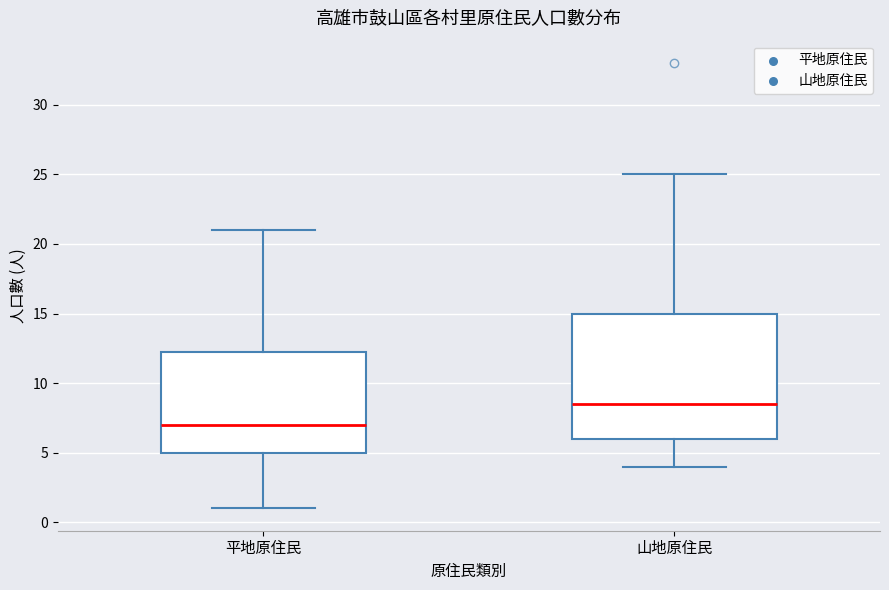

Reading left to right, transcribe this box plot: for each box, give where its median line is, the range the box spans, and where its two whiskers end, as read against the y-axis. The values are not printed on the chart, so give them approximately, as read against the axis.

平地原住民: median 7.0, box 5.0 to 12.5, whiskers 1.0 to 21.0
山地原住民: median 8.5, box 6.0 to 15.0, whiskers 4.0 to 25.0